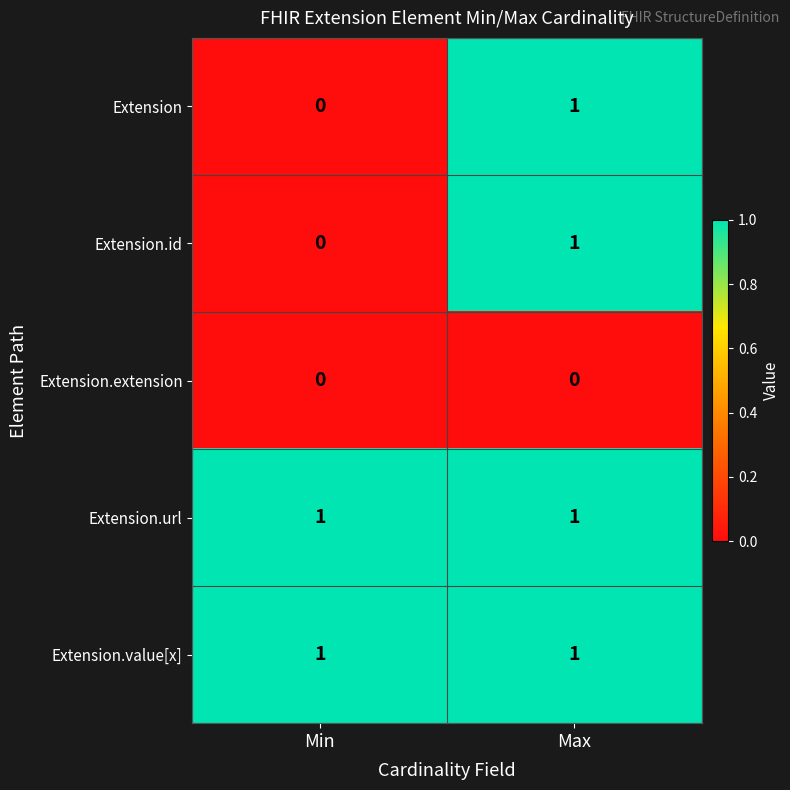

At which label does Extension.id reach its minimum?

Min